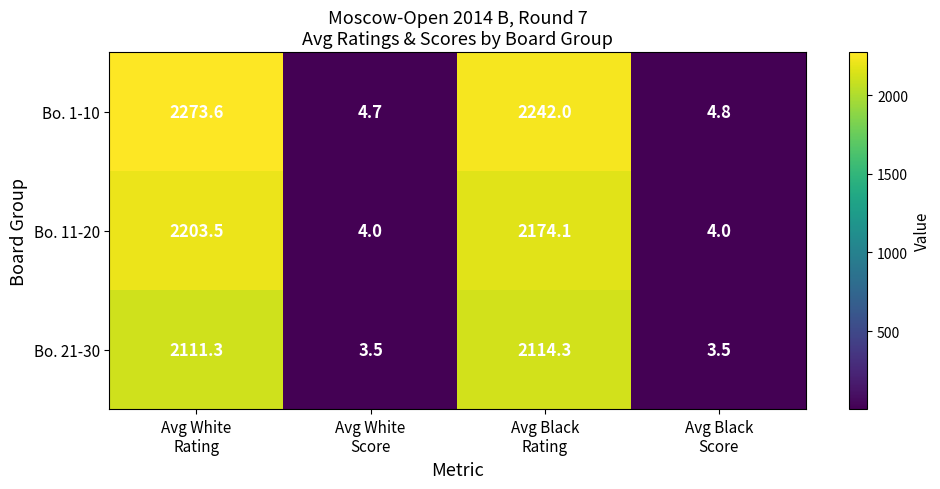

Between Avg White
Score and Avg Black
Score, which series saw the biggest shift?

Bo. 1-10